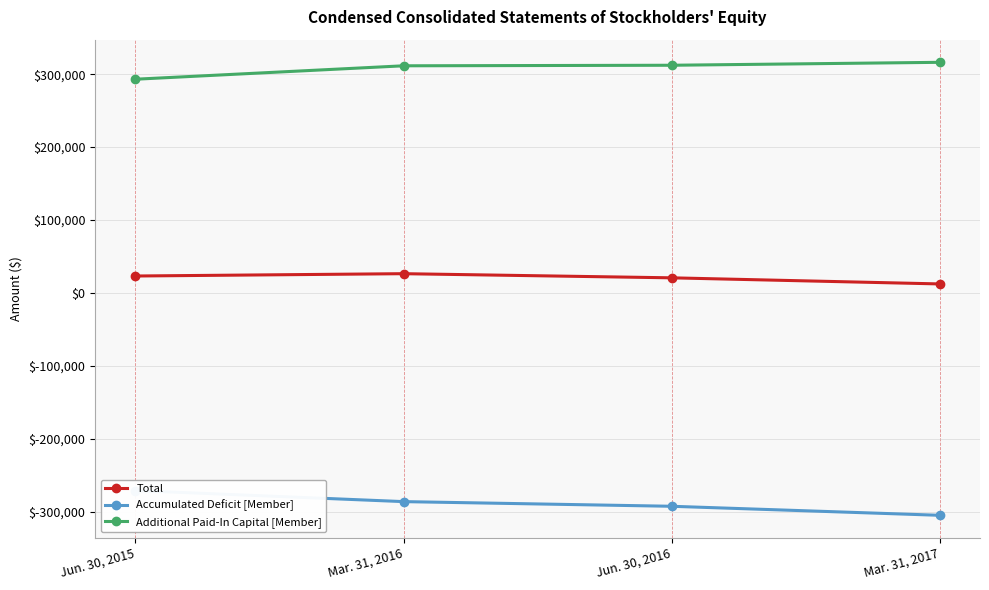

What is the difference between the second highest and second lowest values in the Total series?

2487